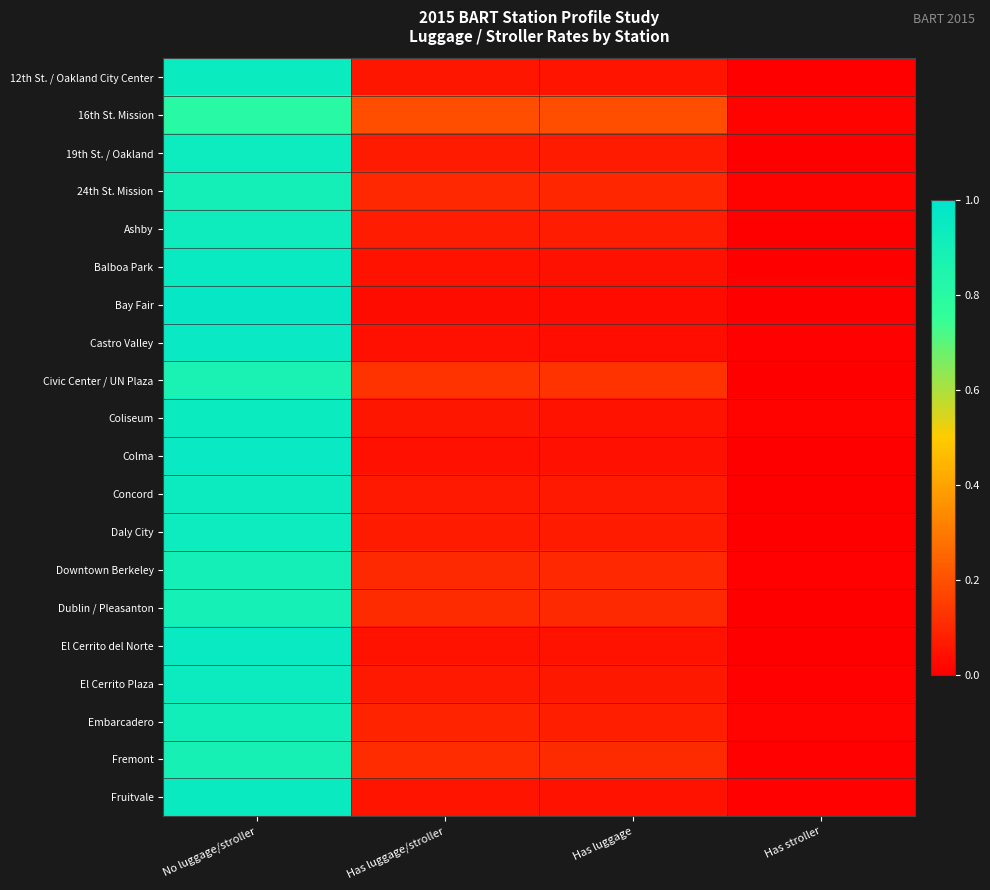

Which series has the widest spread of values?

Bay Fair